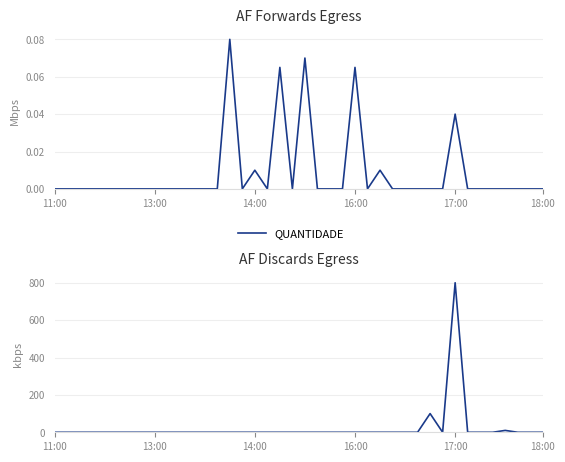

True or false: the data has more than 1 interior local peaks.

True